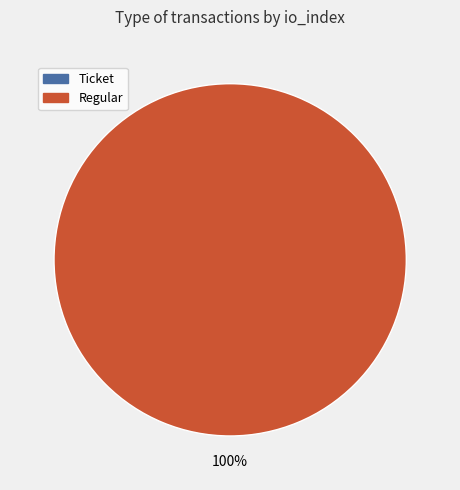

How much of the chart is everything except Ticket?

100.0%